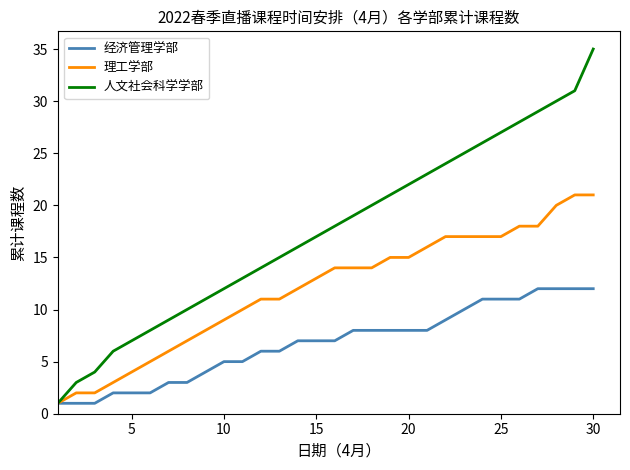

List the series in order of their peak value, highest first.

人文社会科学学部, 理工学部, 经济管理学部